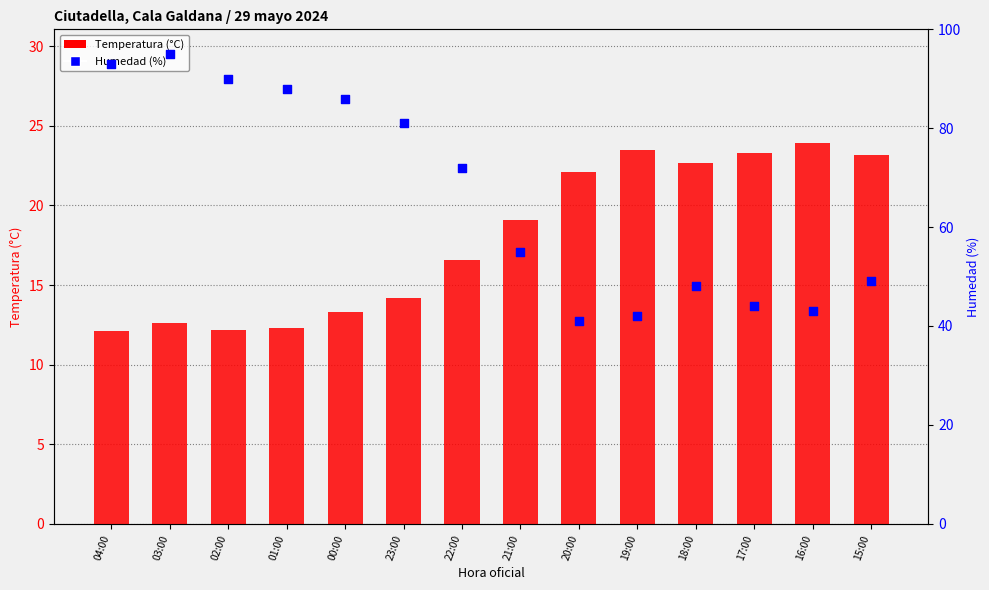

Which series has the largest total across all categories?

Humedad (%)